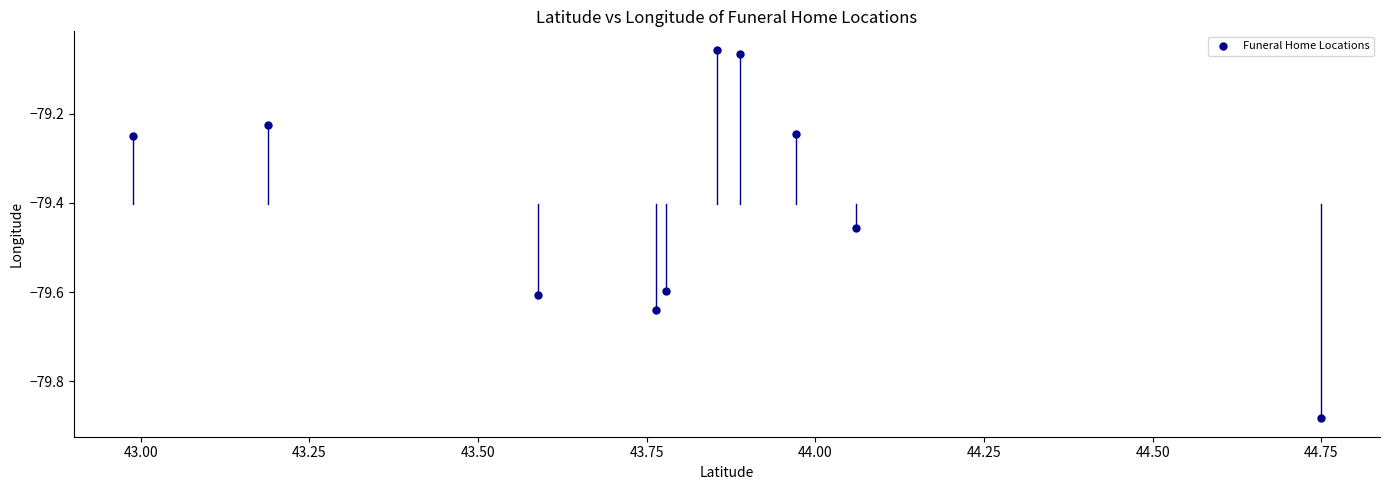

What is the range of Y values (max minus min)?

0.8